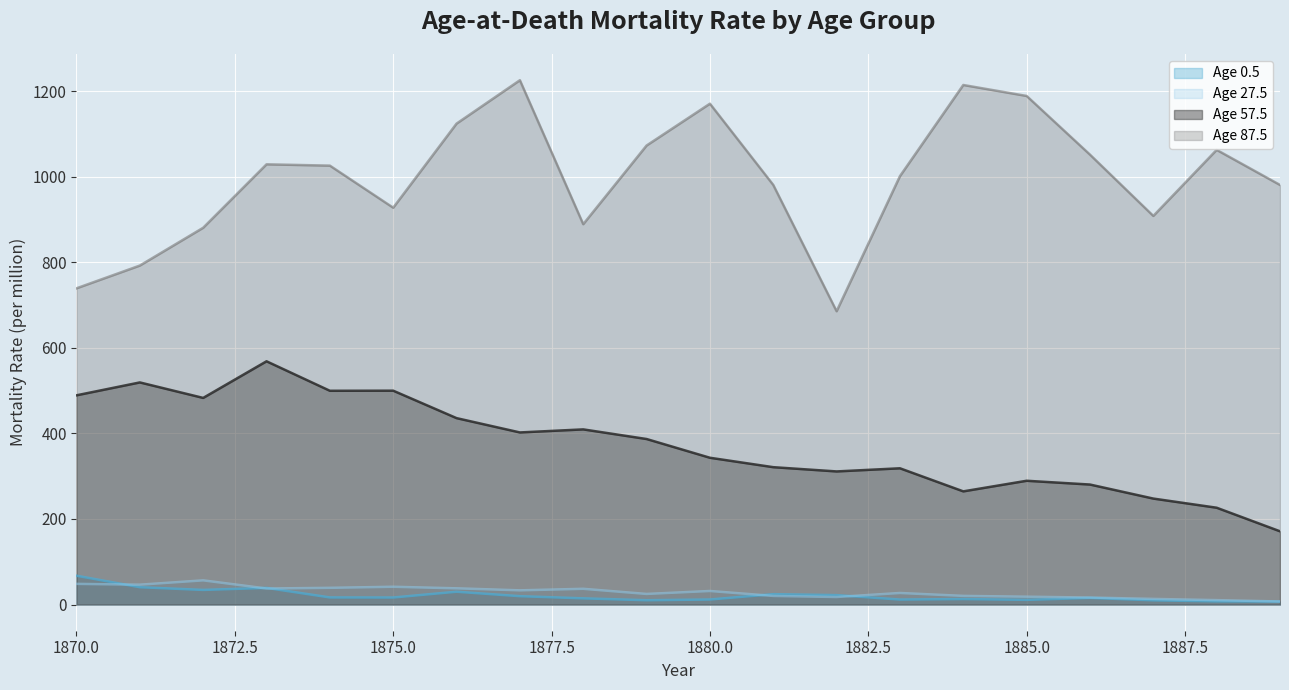

What is the approximate value of Age 27.5 at 1885.0?

18.2